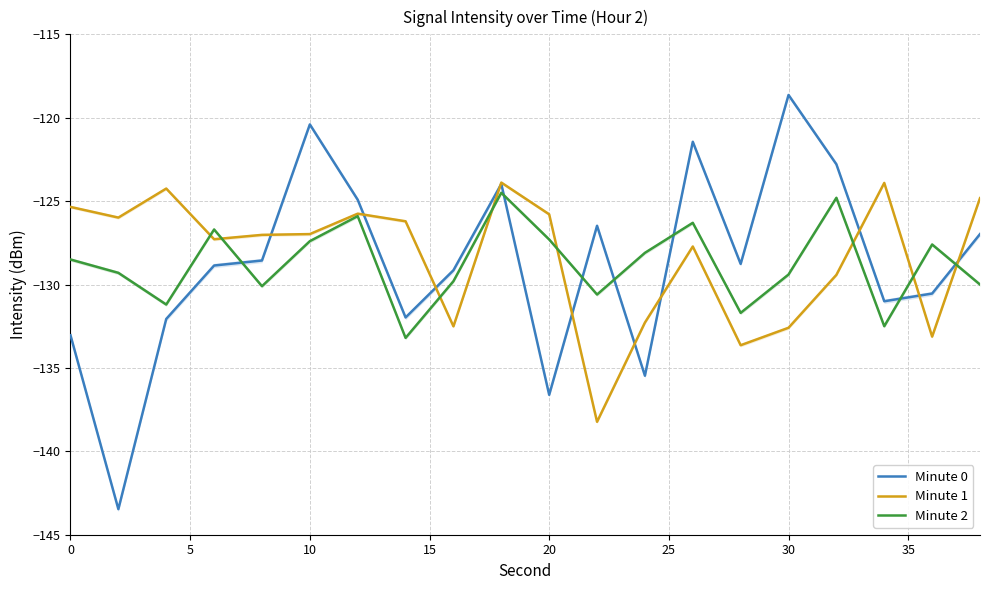

How many times do Minute 2 and Minute 1 cross each other?

8